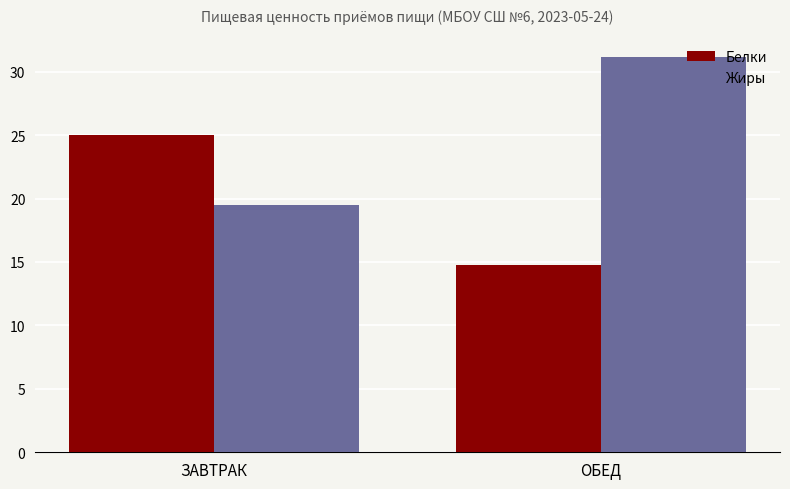

What are all the series names shown in the legend?

Белки, Жиры